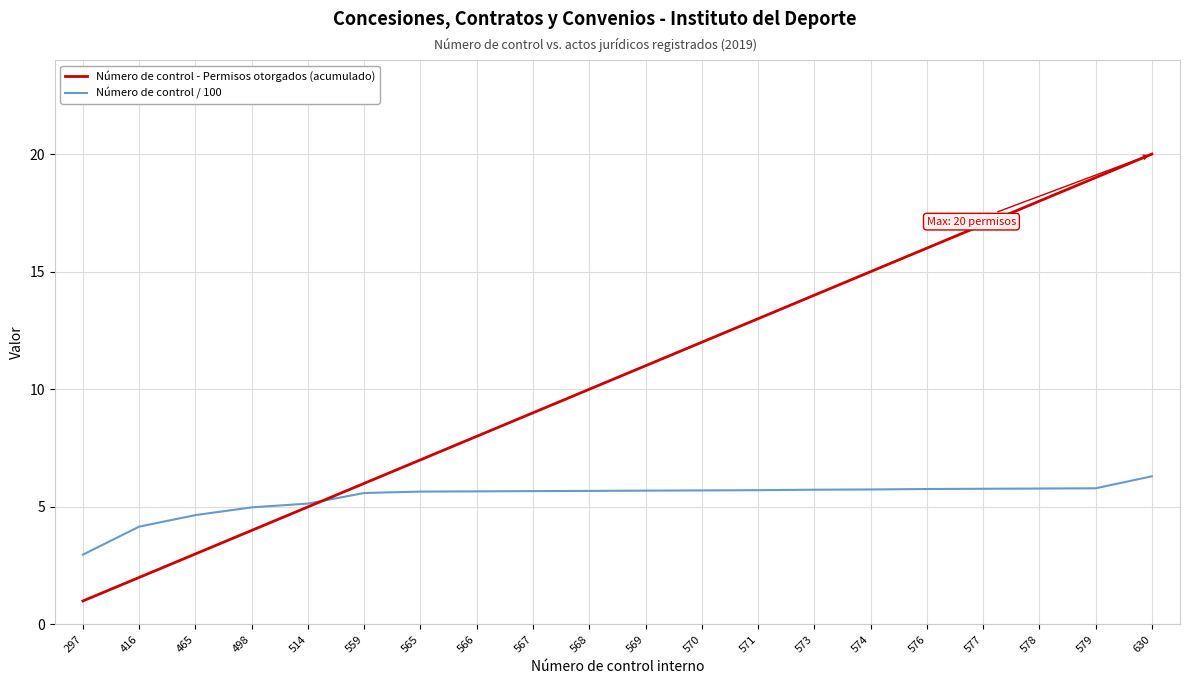

List the series in order of their overall mean, lowest first.

Número de control / 100, Número de control - Permisos otorgados (acumulado)